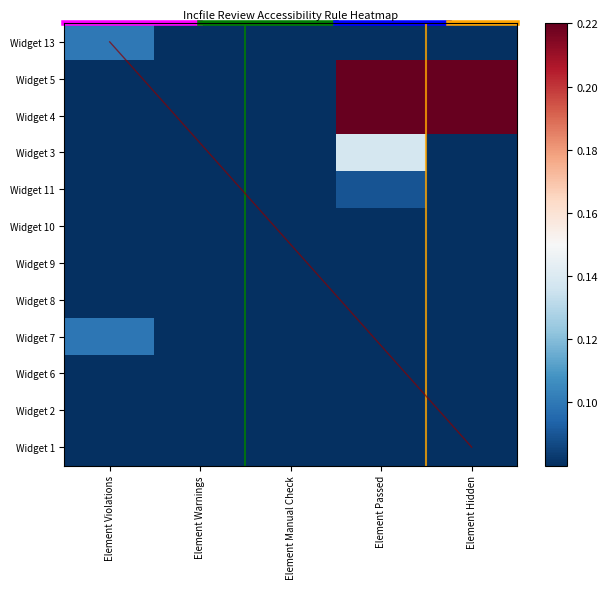

What is the total value across all series at Element Manual Check?

1.0